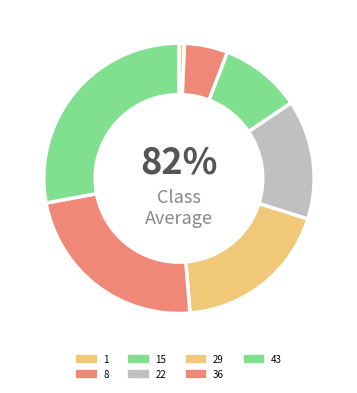

How many slices are in this pie chart?

7